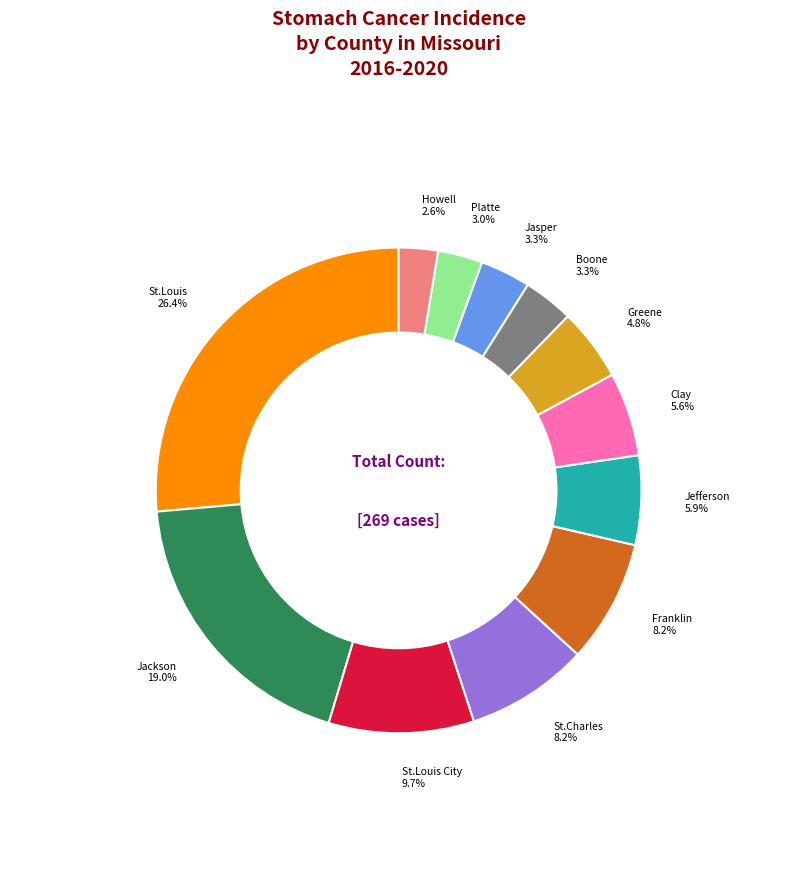

Does any single category account for the majority?

No